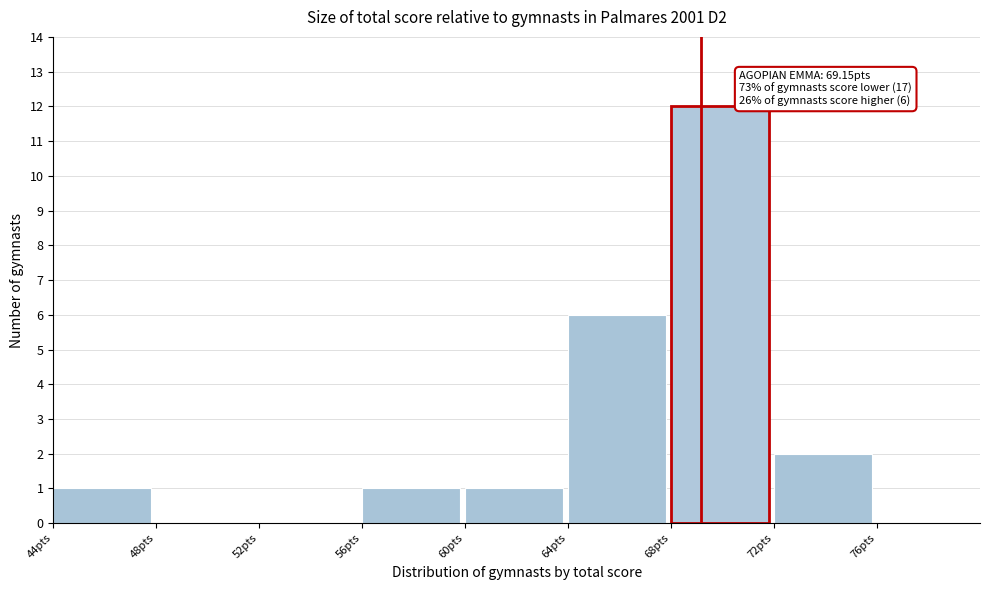

Over which range of the x-axis is the bar tallest?

68 to 72